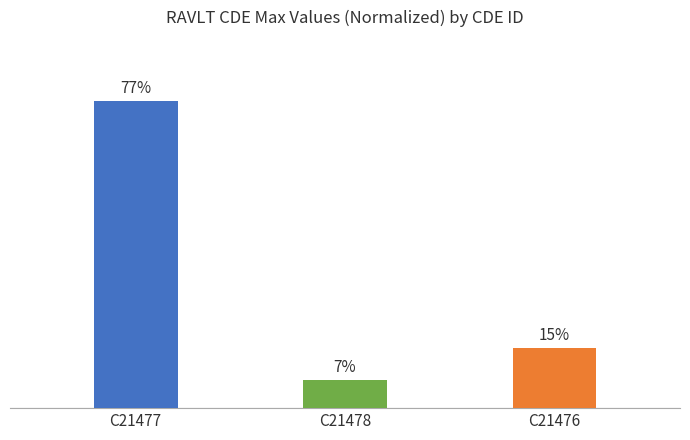

Which label corresponds to the smallest value in the chart?

C21478